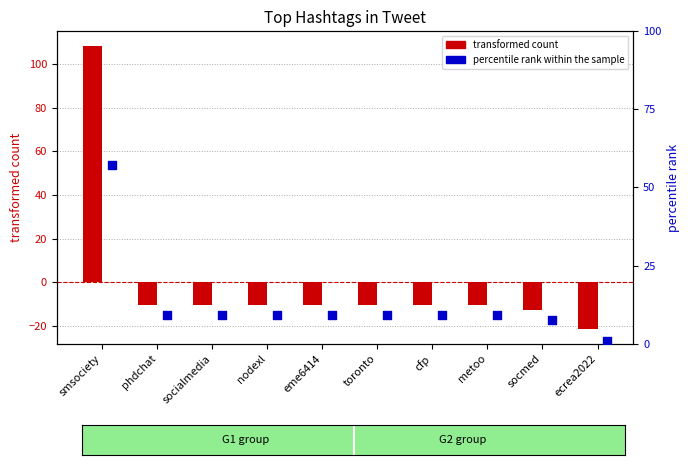

At which category is the sum across all series the highest?

smsociety